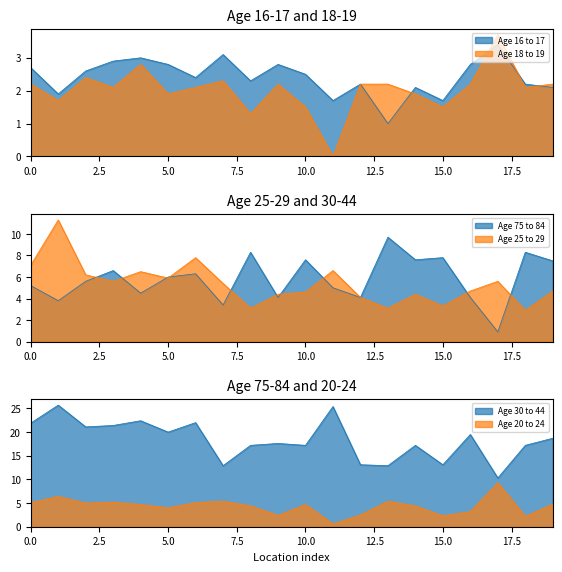

Does the chart have visible grid lines?

No